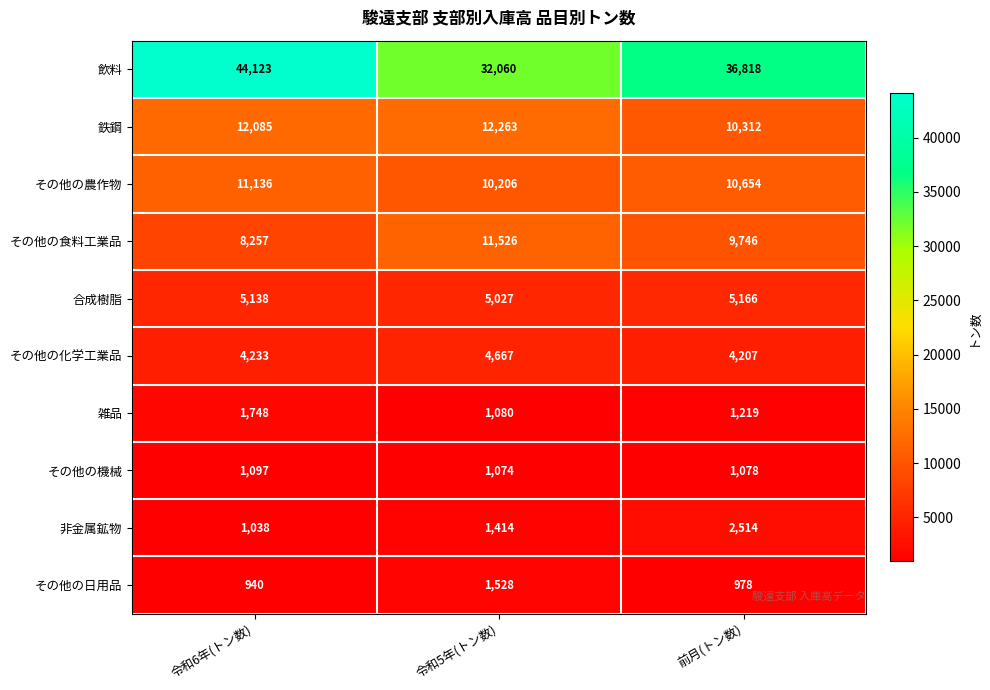

How many categories are shown in the chart?

3